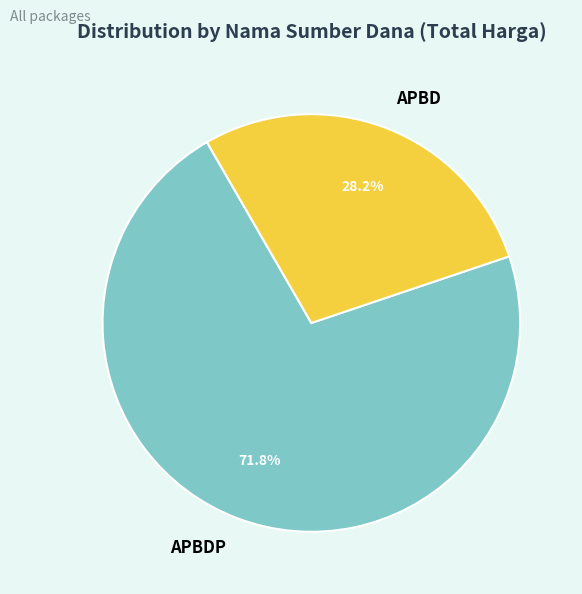

Is there a majority slice in this chart?

Yes